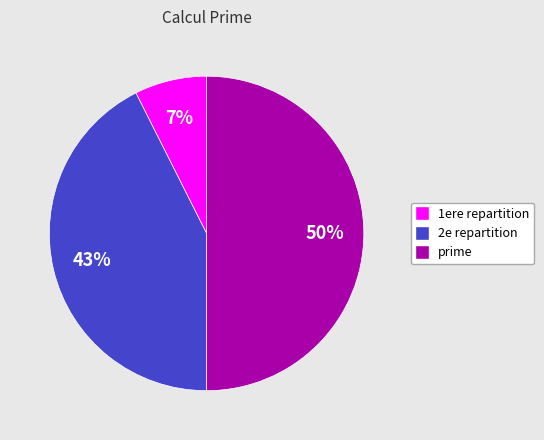

Is the sum of 2e repartition and prime greater than half?

Yes